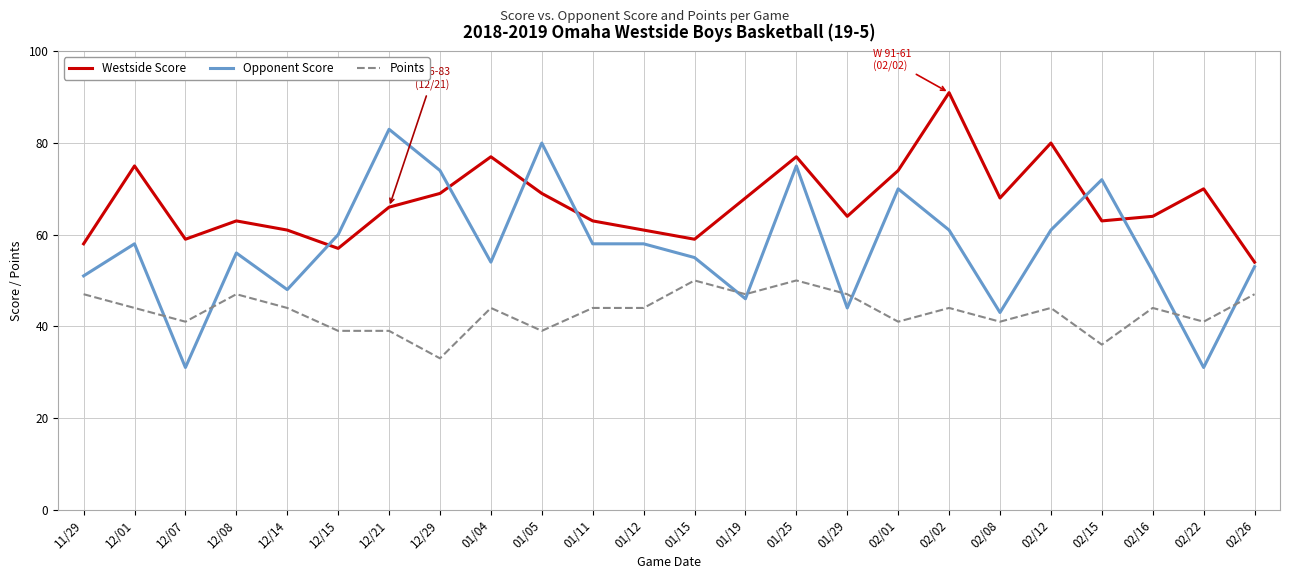

What is the highest value of the Points series?

50